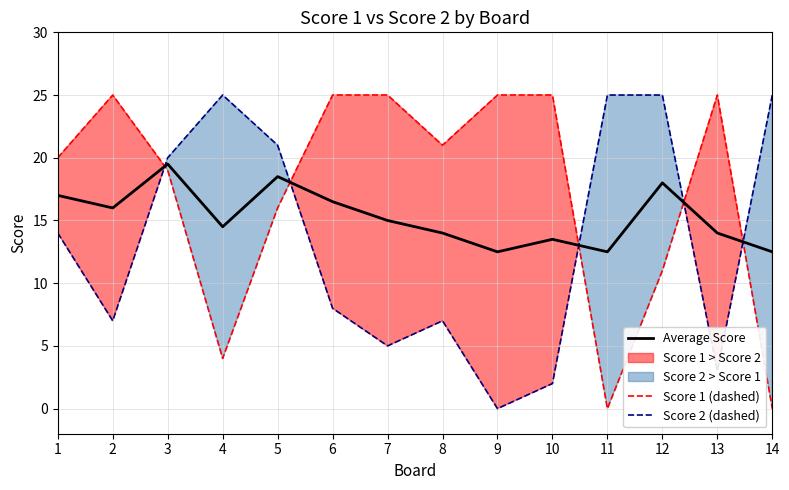

The Score 2 (dashed) series shows 30.2 at 5. True or false?

False